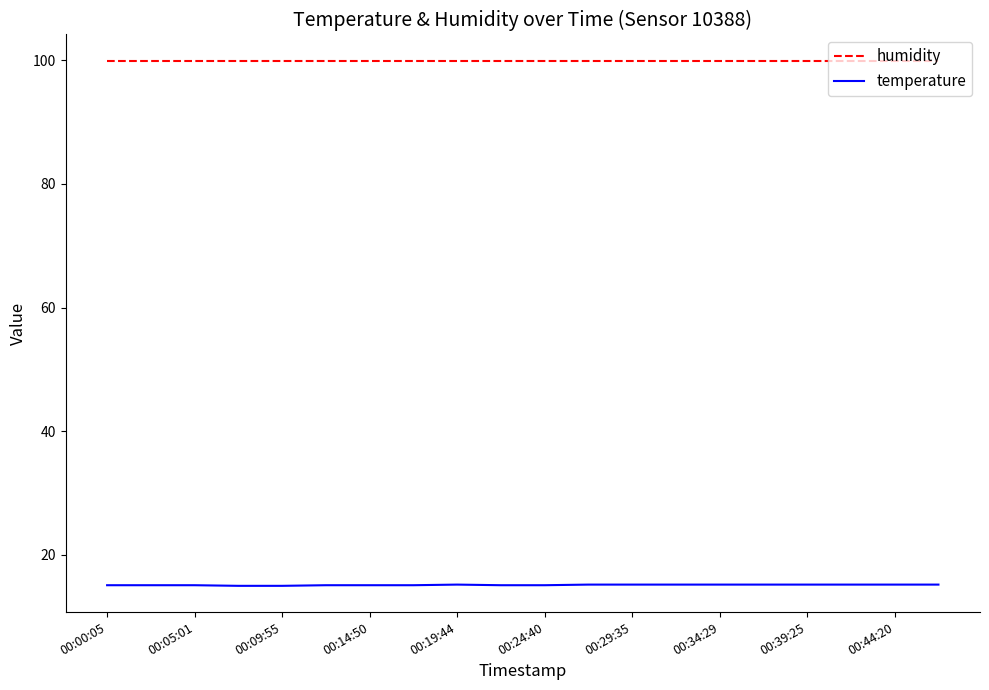

Does the chart have visible grid lines?

No